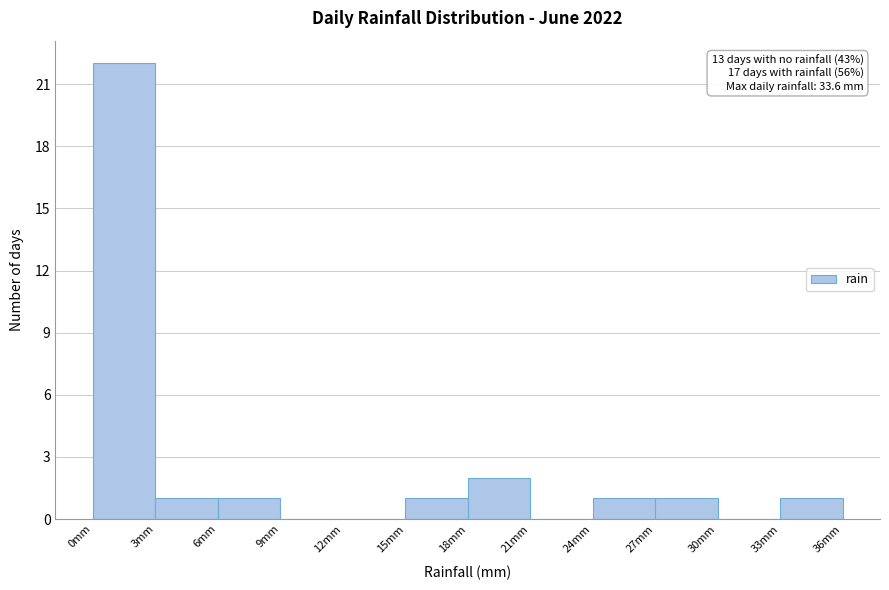

Which range on the x-axis has the tallest bar?

0 to 3